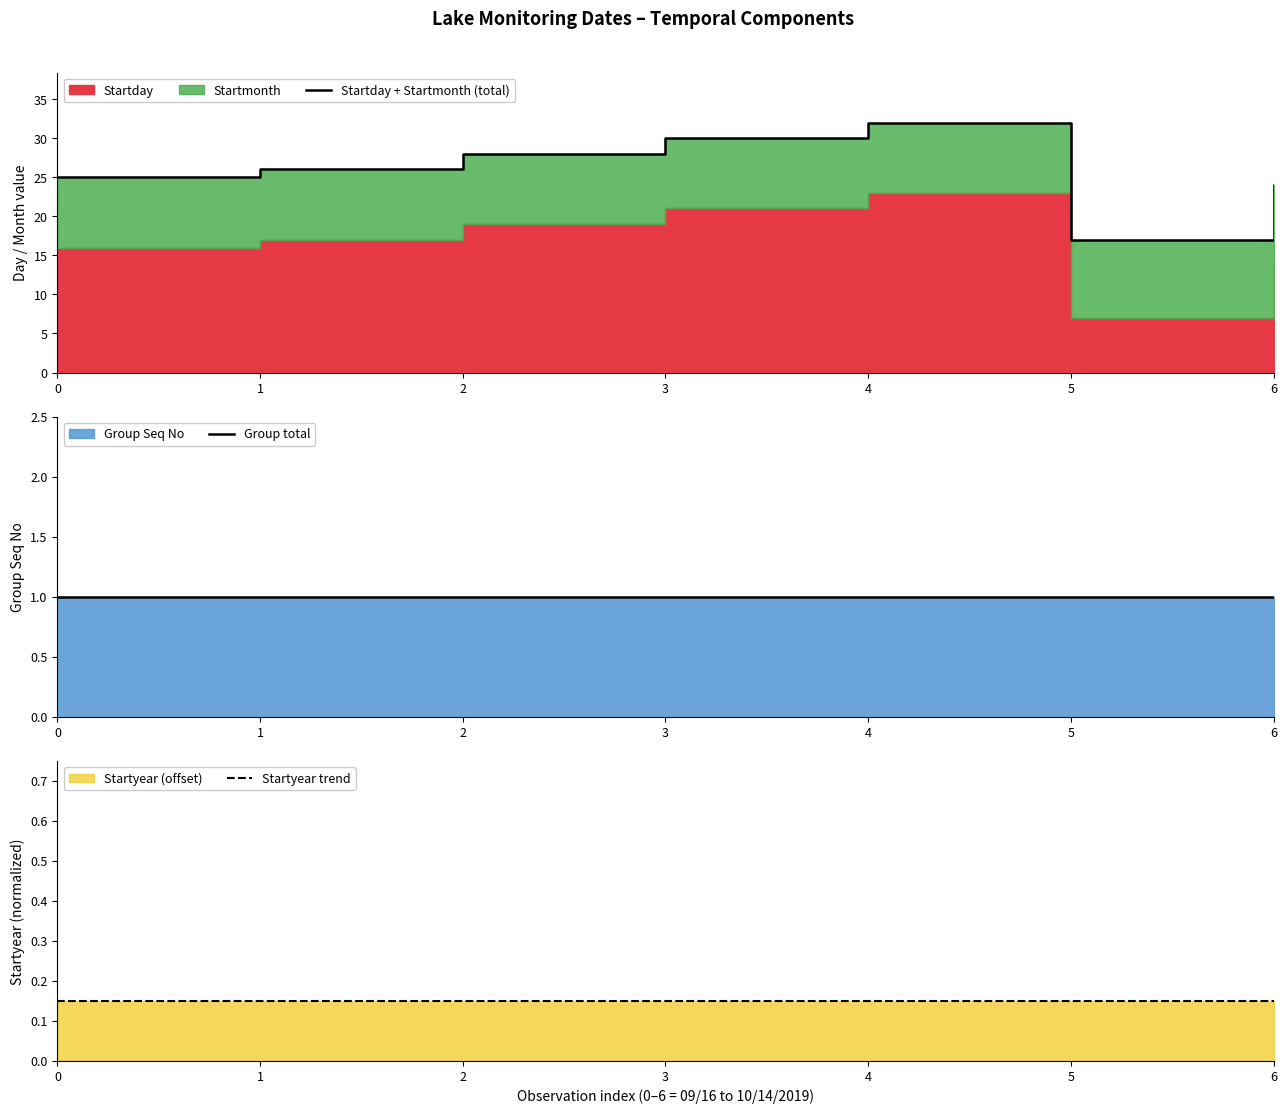

How many data points does each series have?

7